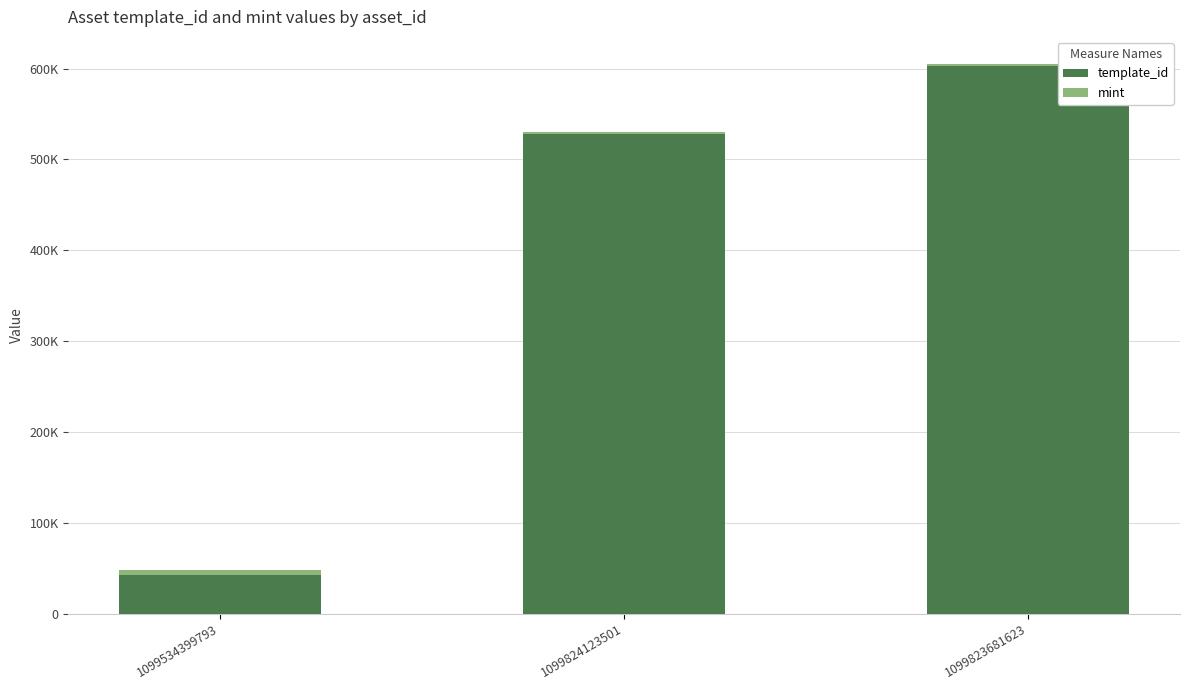

What is the label of the 1st bar from the left?

1099534399793